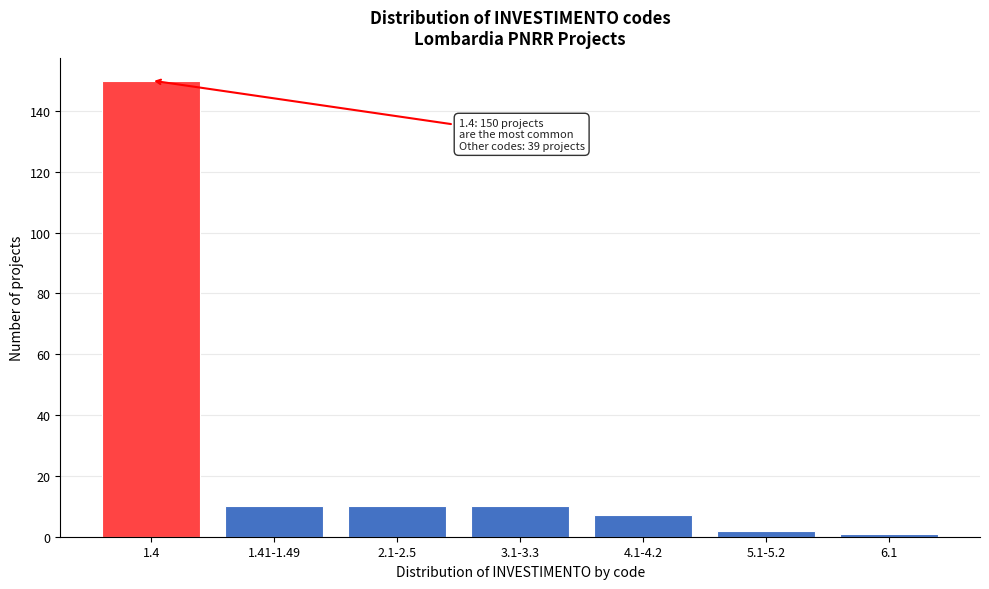

Reading left to right, extract all data points from this chart.

150	10	10	10	7	2	1